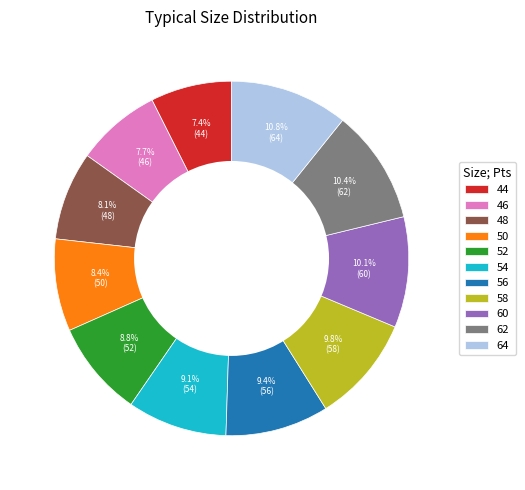

Is it true that 52 is 21% of the pie?

False